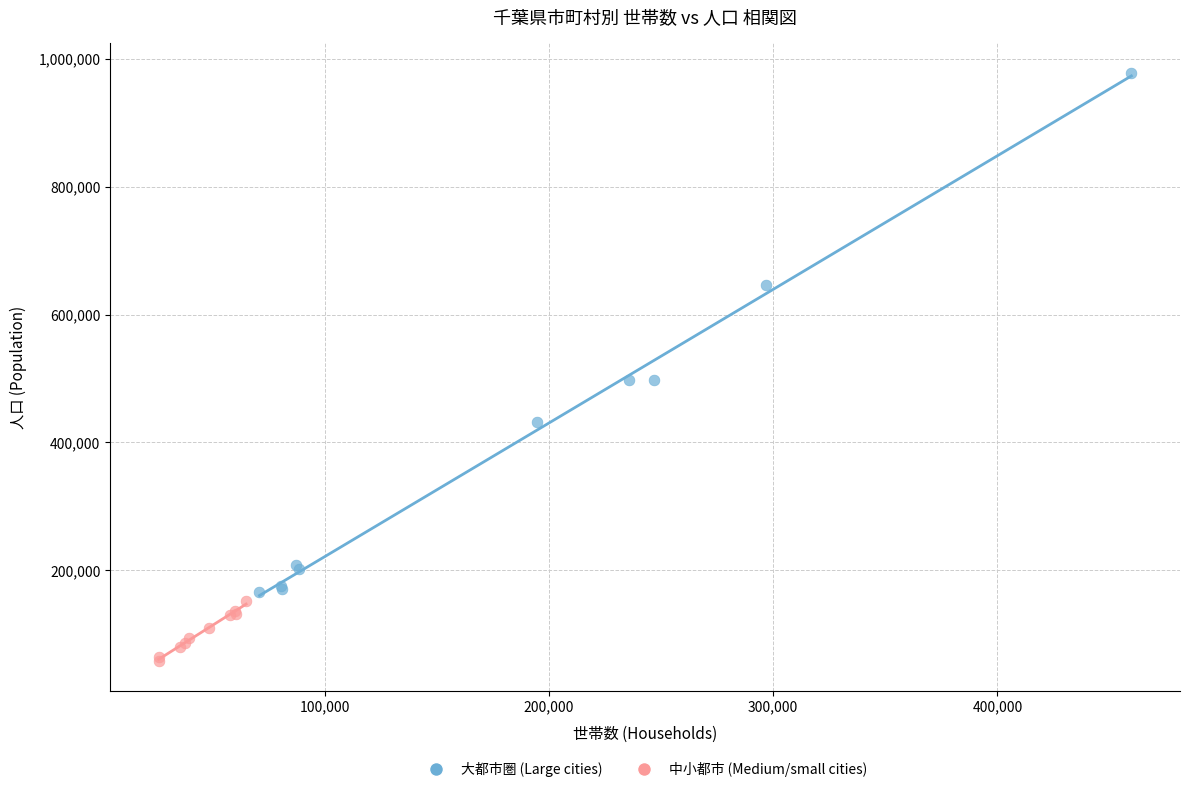

Which series has the widest spread of Y values?

大都市圏 (Large cities)